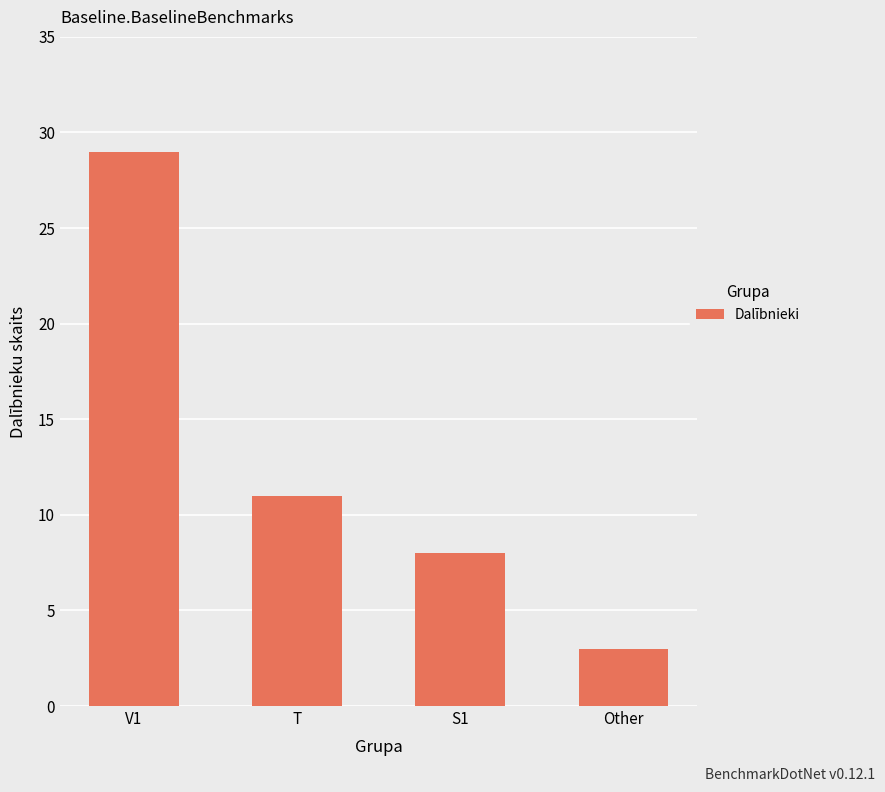

Reading right to left, extract all data points from this chart.

Other=3	S1=8	T=11	V1=29